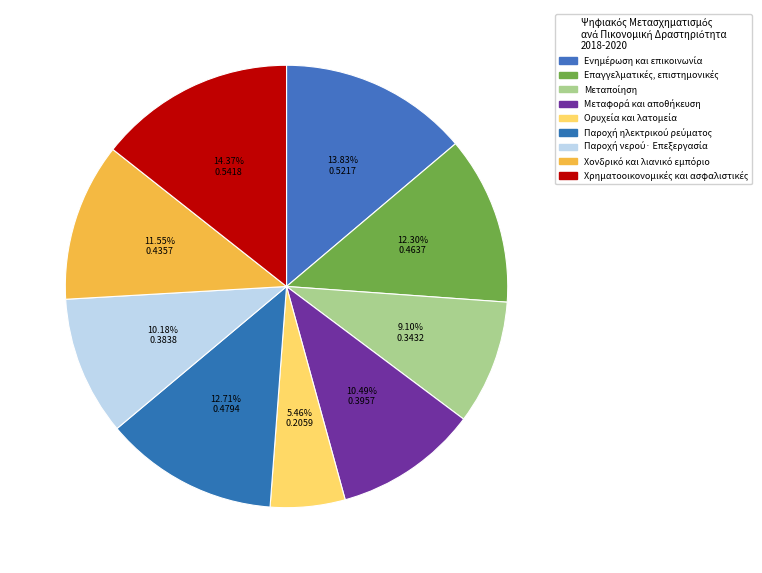

Is there a majority slice in this chart?

No